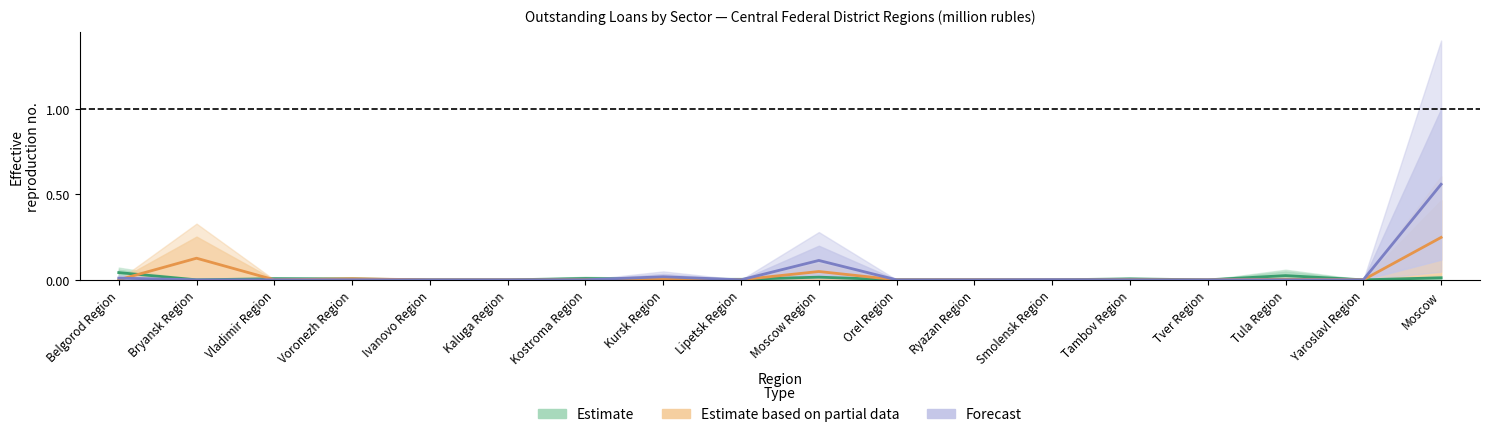

Which label corresponds to the smallest value in the chart?

Bryansk Region